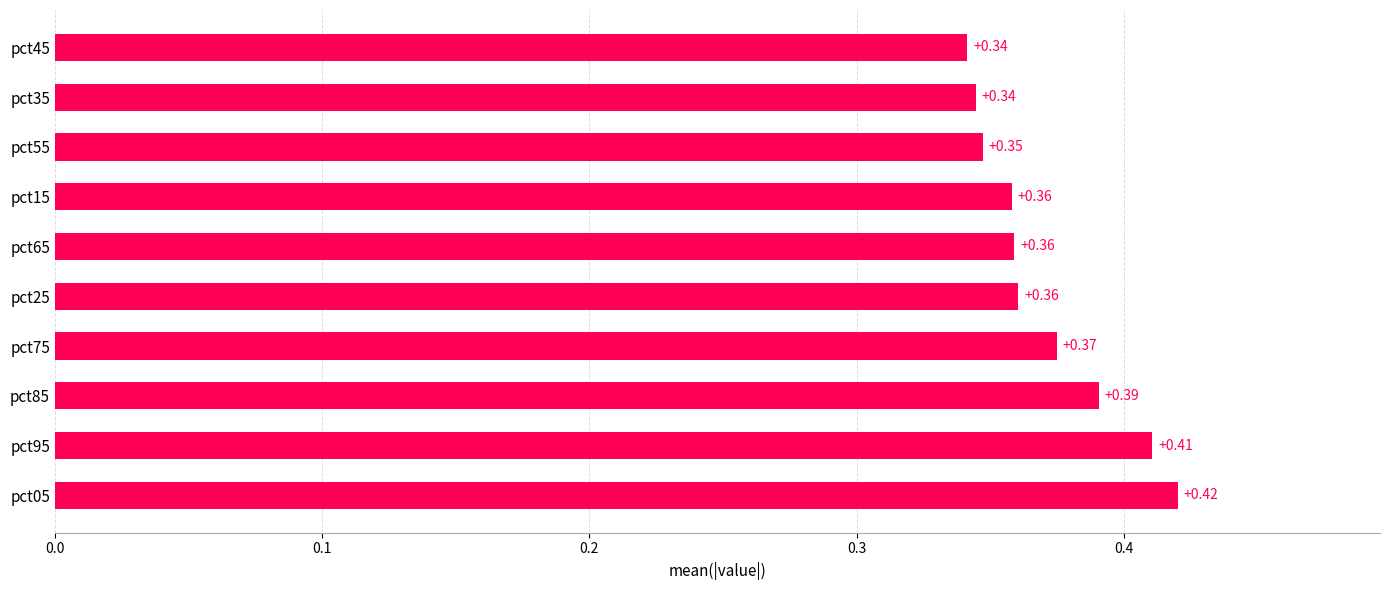

What is the difference between the maximum and minimum values?

0.1